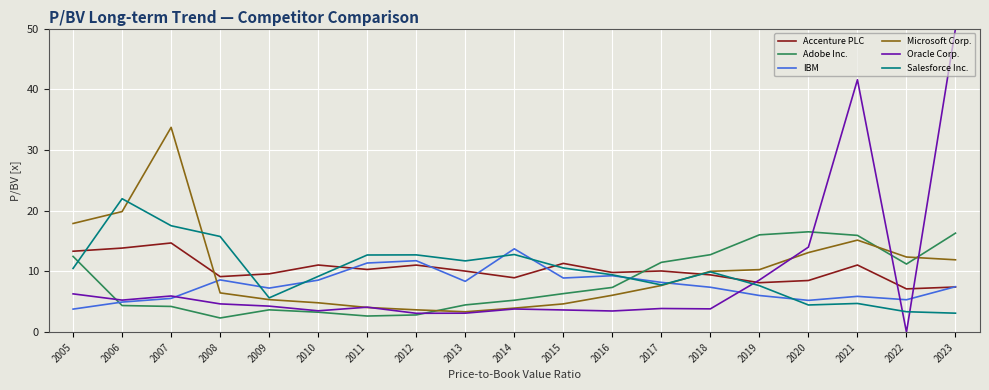

After their last crossing, which series has the higher values: Accenture PLC or Salesforce Inc.?

Accenture PLC